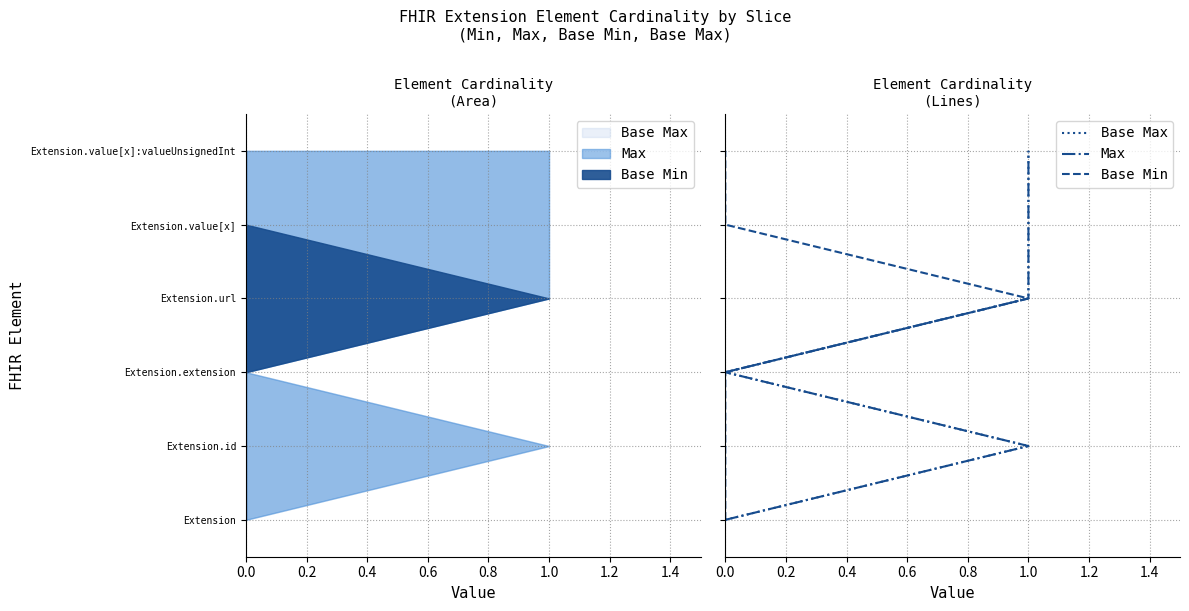

True or false: Base Max has a value of 8 at 1.0.

False